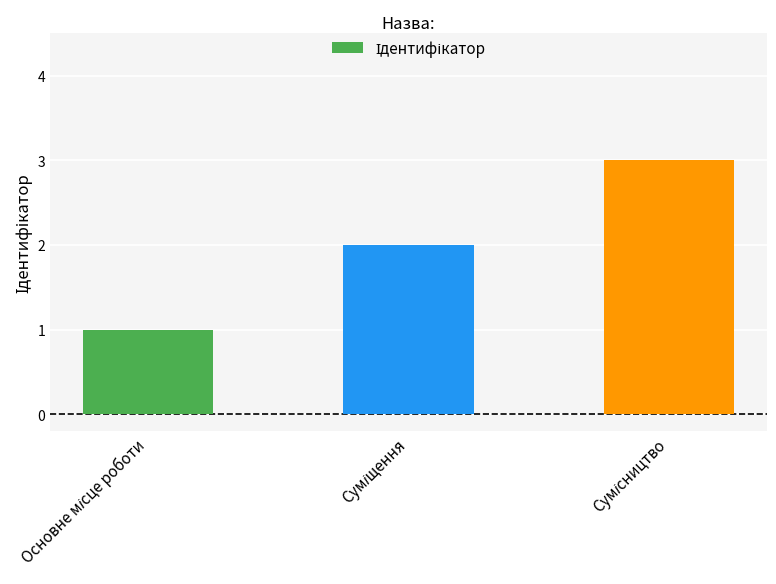

What is the sum of all values?

6